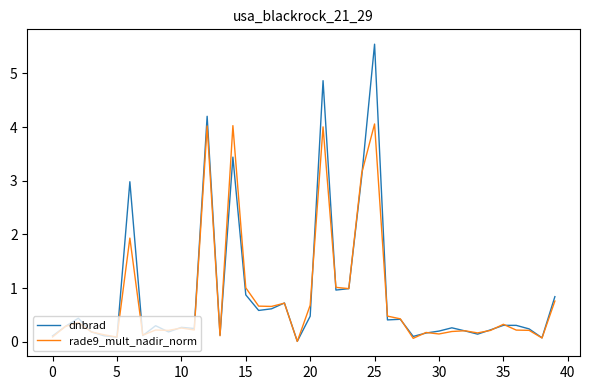

What is the average value of the dnbrad series?

0.9